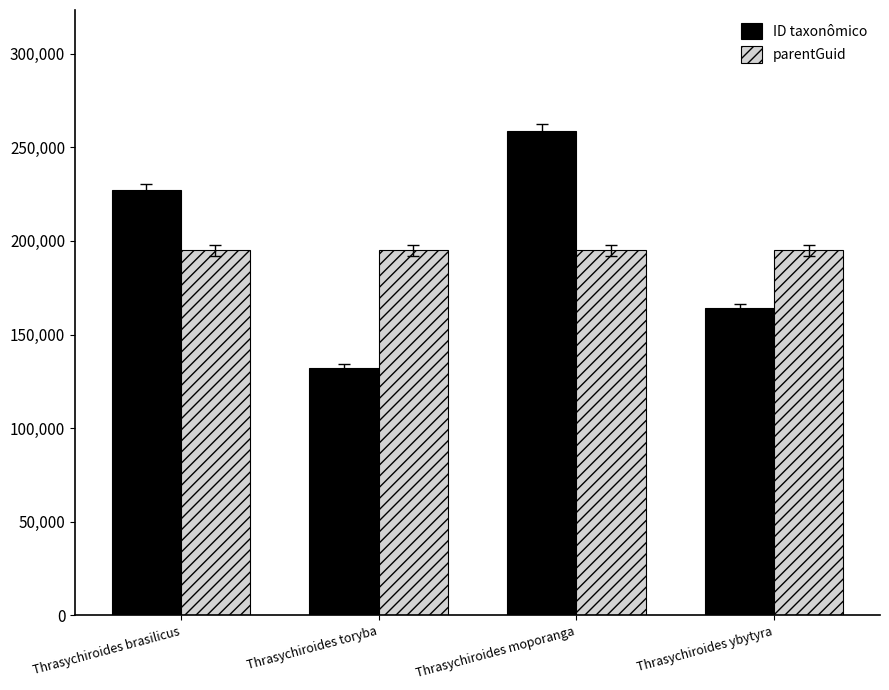

Which series has the largest range (max minus min)?

ID taxonômico